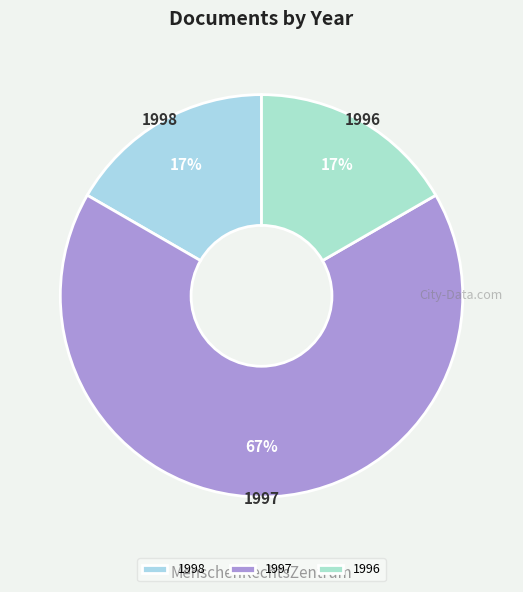

Count the number of slices in the pie.

3